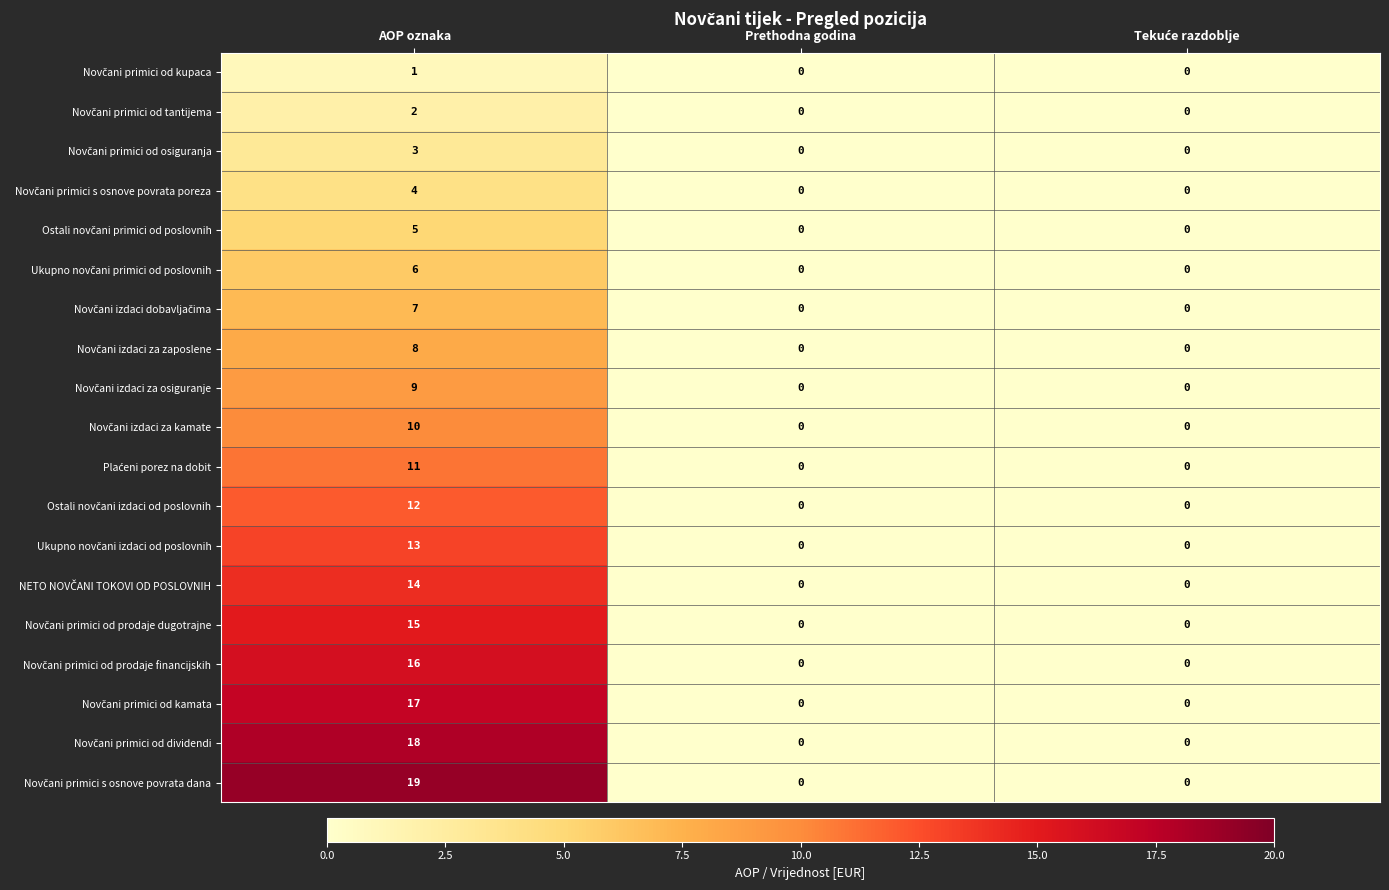

Which label corresponds to the largest value in the chart?

AOP oznaka